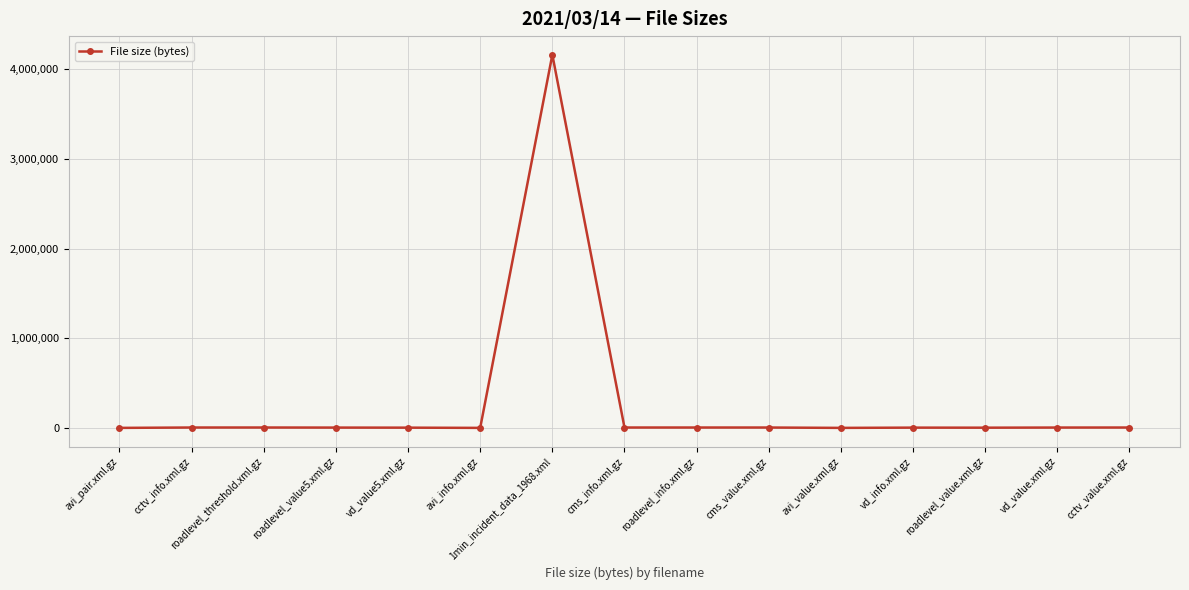

What is the difference between the maximum and minimum values?

4162221